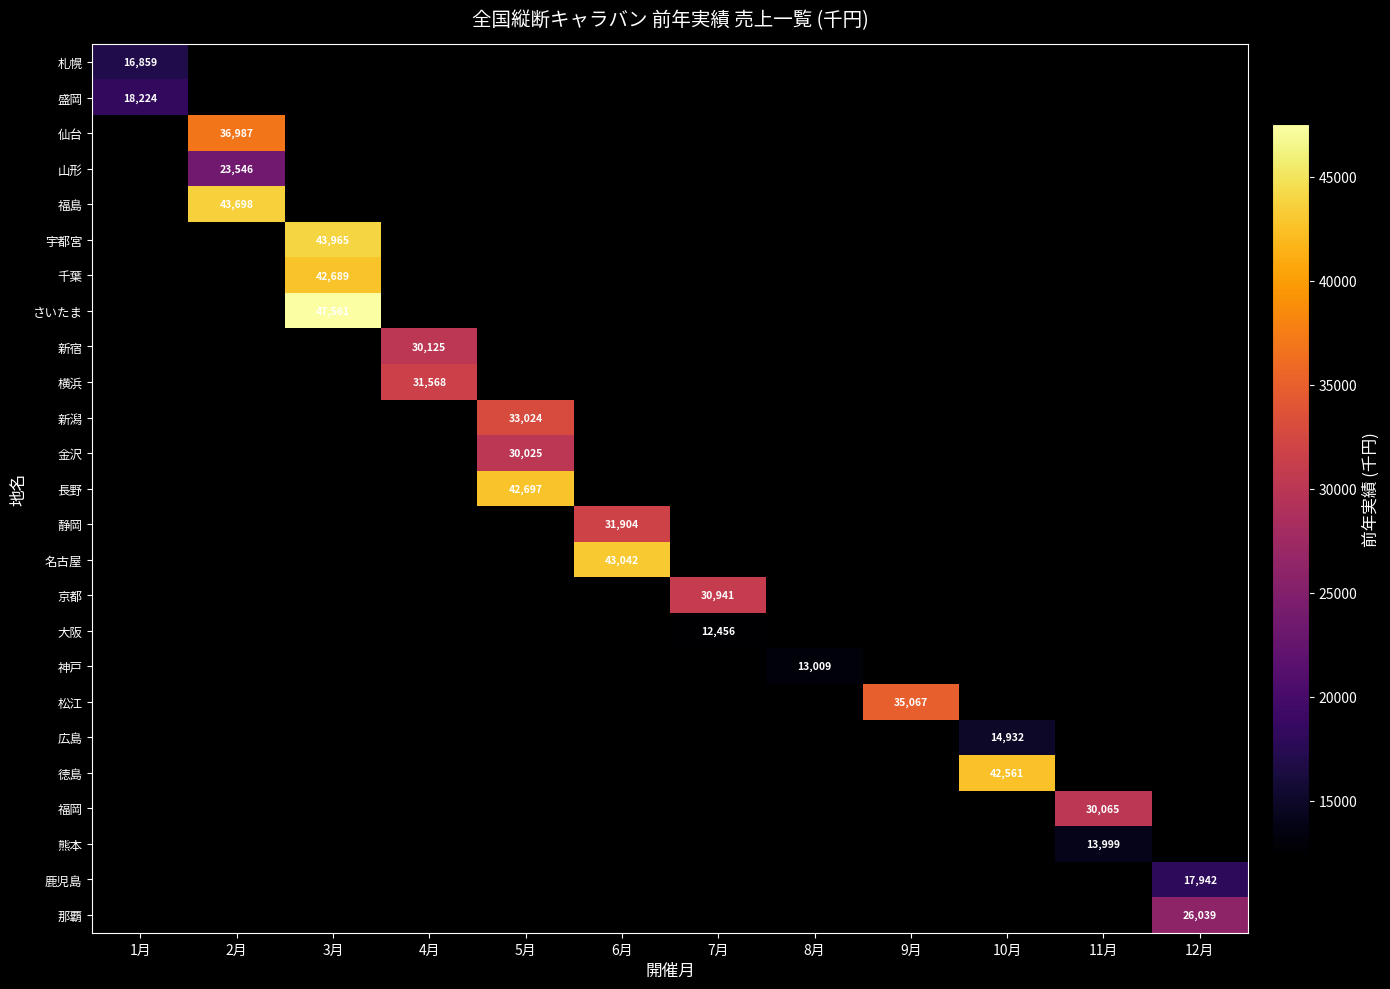

Is it true that 金沢 equals 30025 at 5月?

True